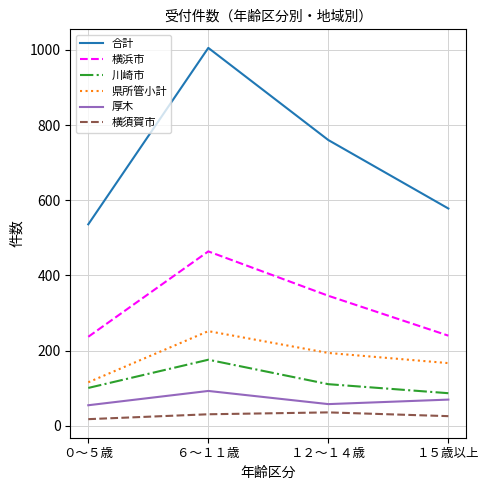

At which label does 合計 reach its minimum?

０～５歳